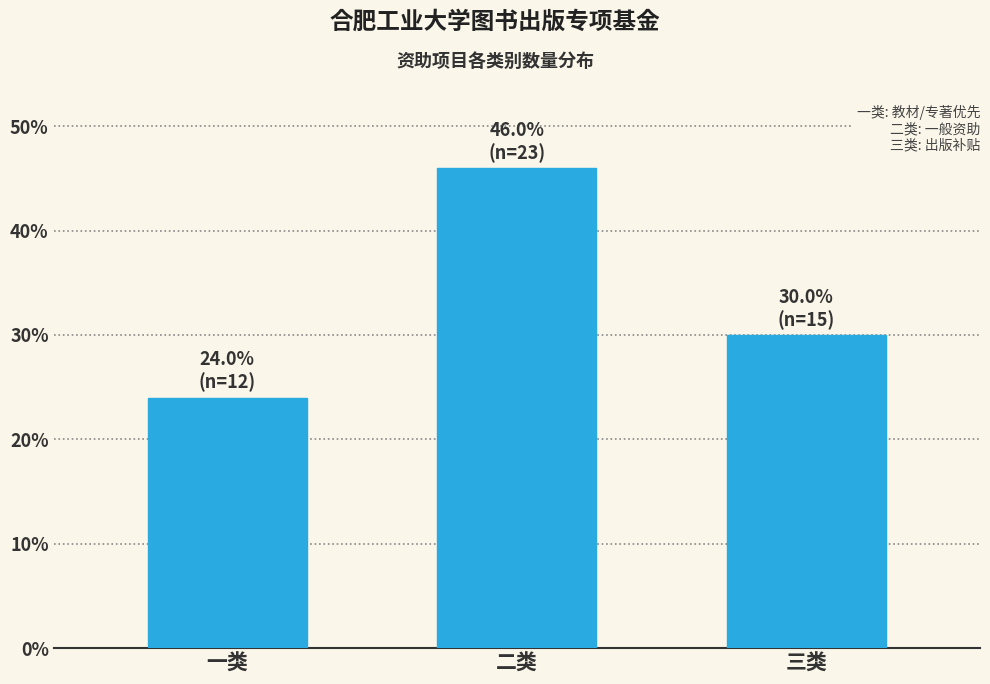

Reading right to left, transcribe all the data shown in this chart.

30	46	24